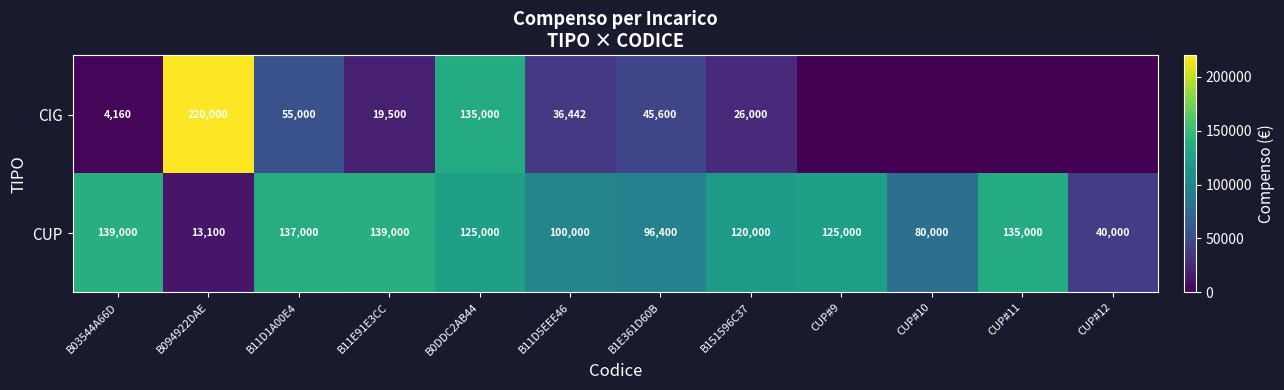

At B094922DAE, list the series in order from smallest to largest.

CUP, CIG